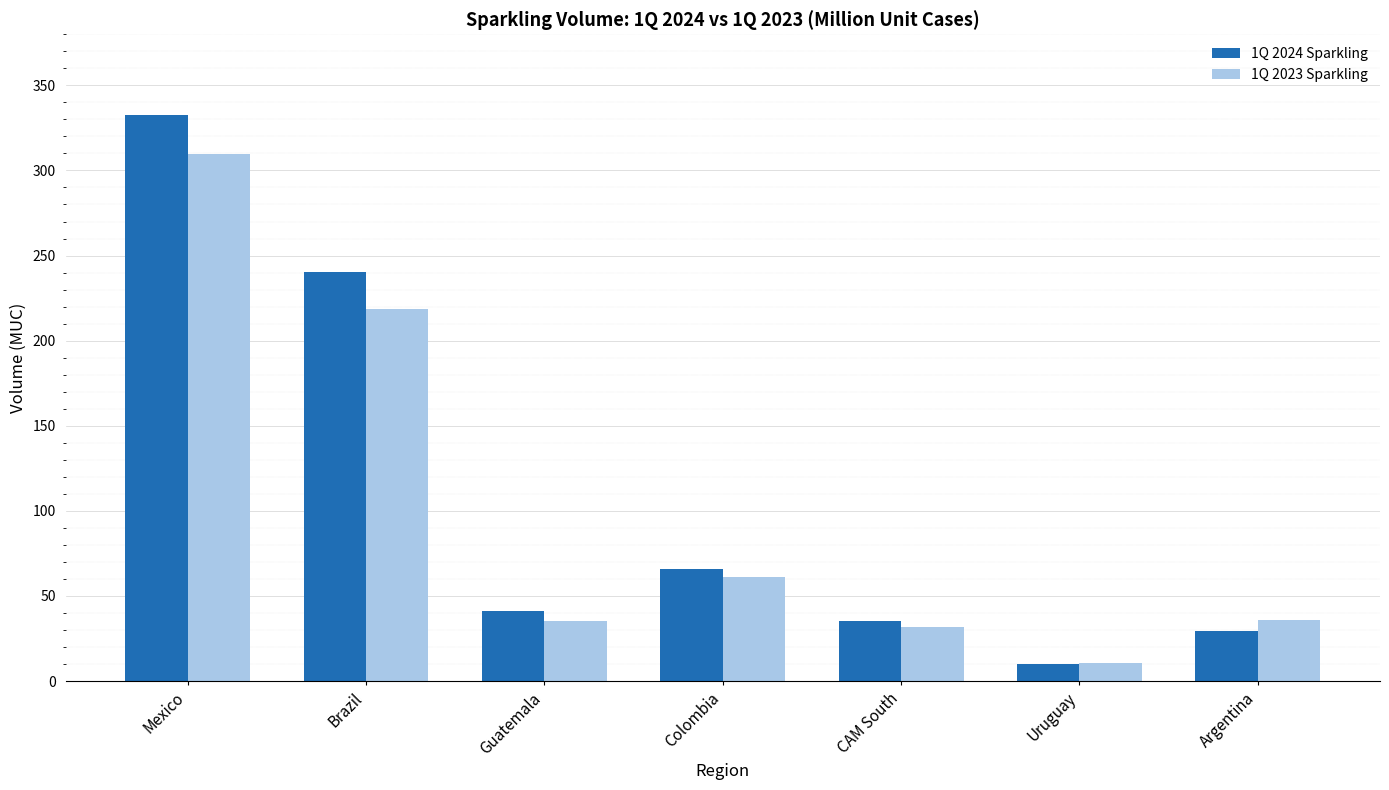

What is the difference between the highest and lowest values at Mexico?

23.0